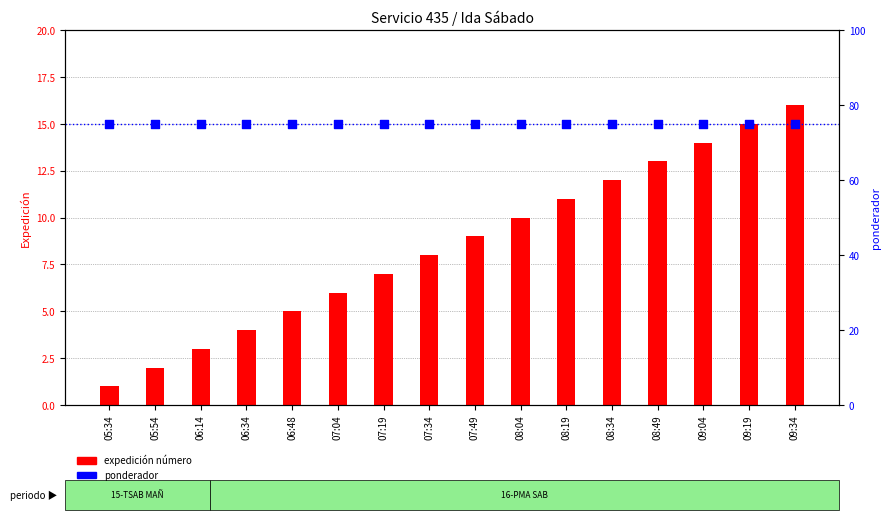

At how many categories does at least one series exceed 64?

16